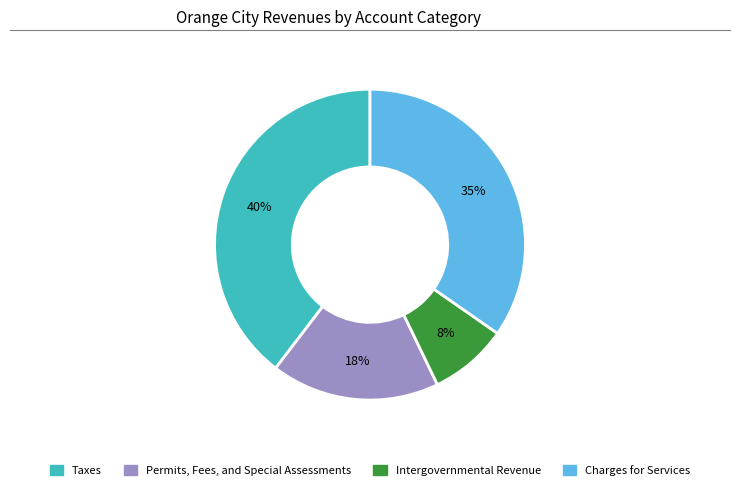

To the nearest percent, what is the average slice percentage?

25%